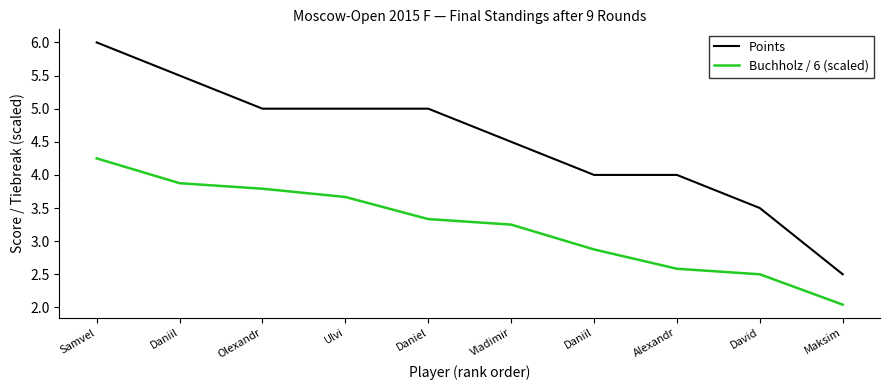

Rank the series by their maximum value, from highest to lowest.

Points, Buchholz / 6 (scaled)